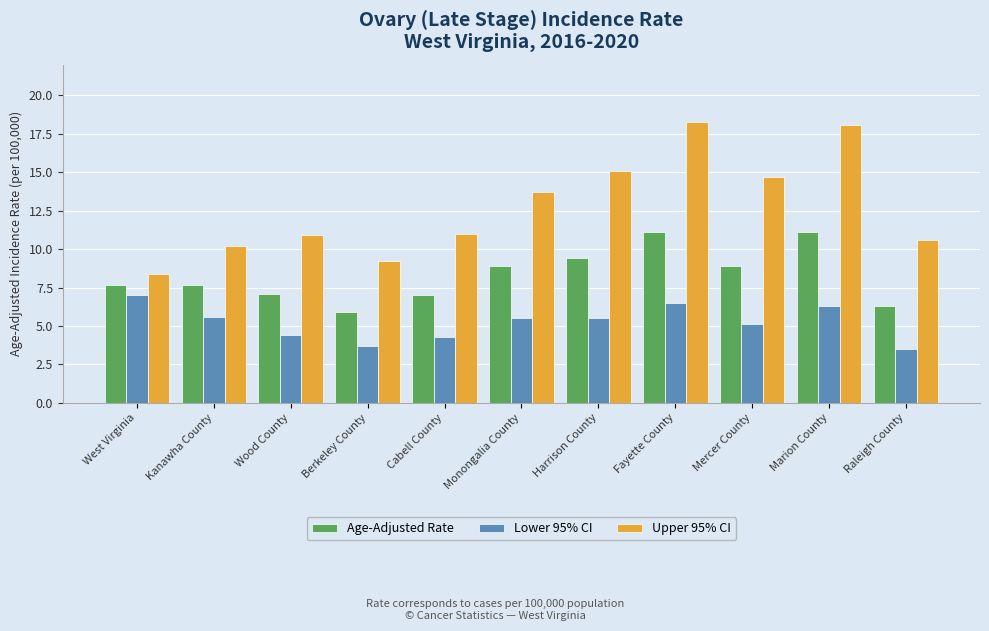

Which category has the highest value across all series?

Fayette County